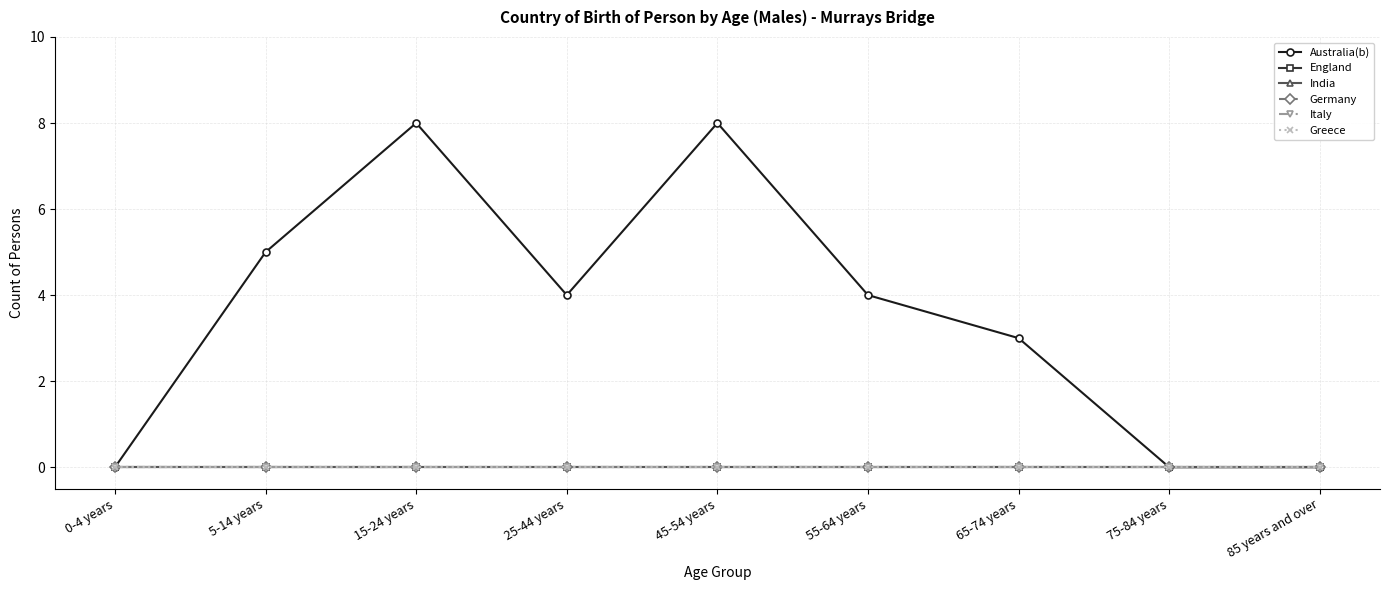

Is this an area chart (filled region under the line)?

No